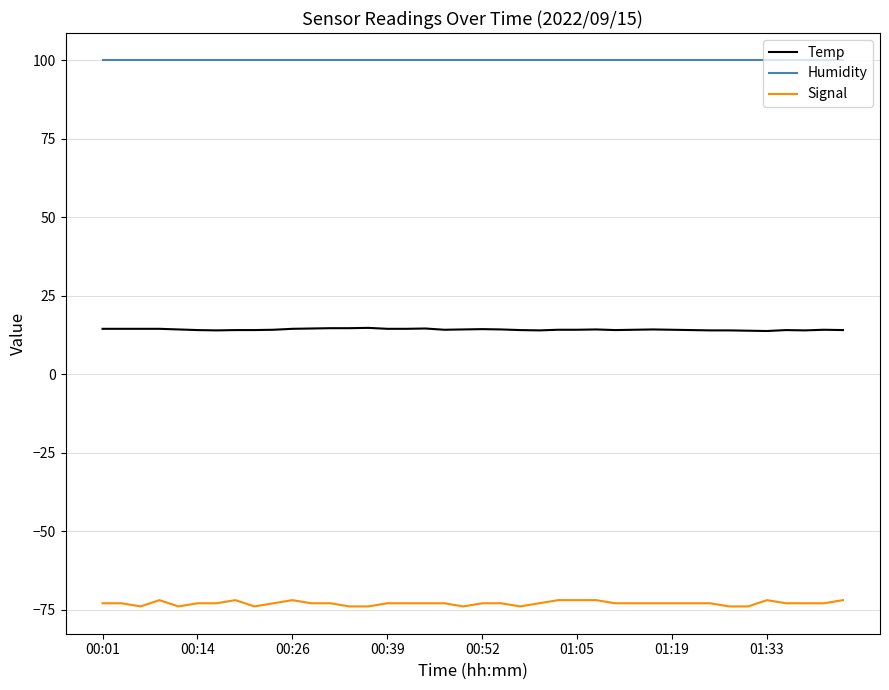

What is the difference between the second highest and second lowest values in the Temp series?

0.8